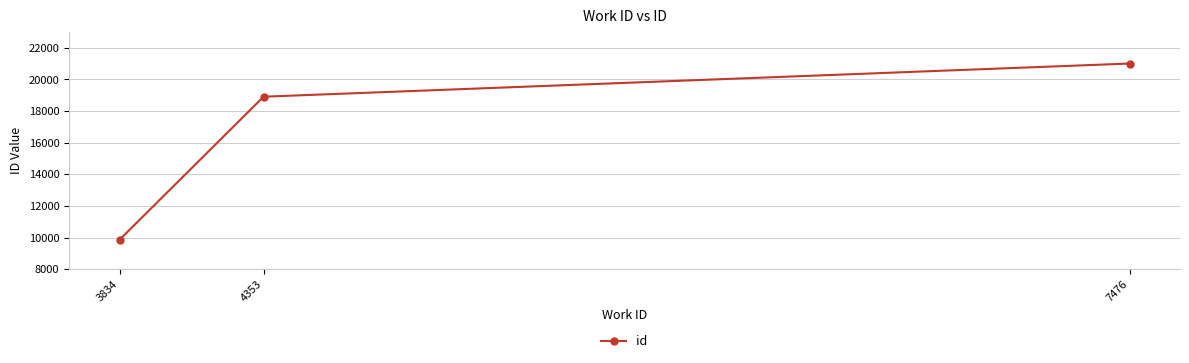

Reading right to left, extract all data points from this chart.

21008	18909	9866